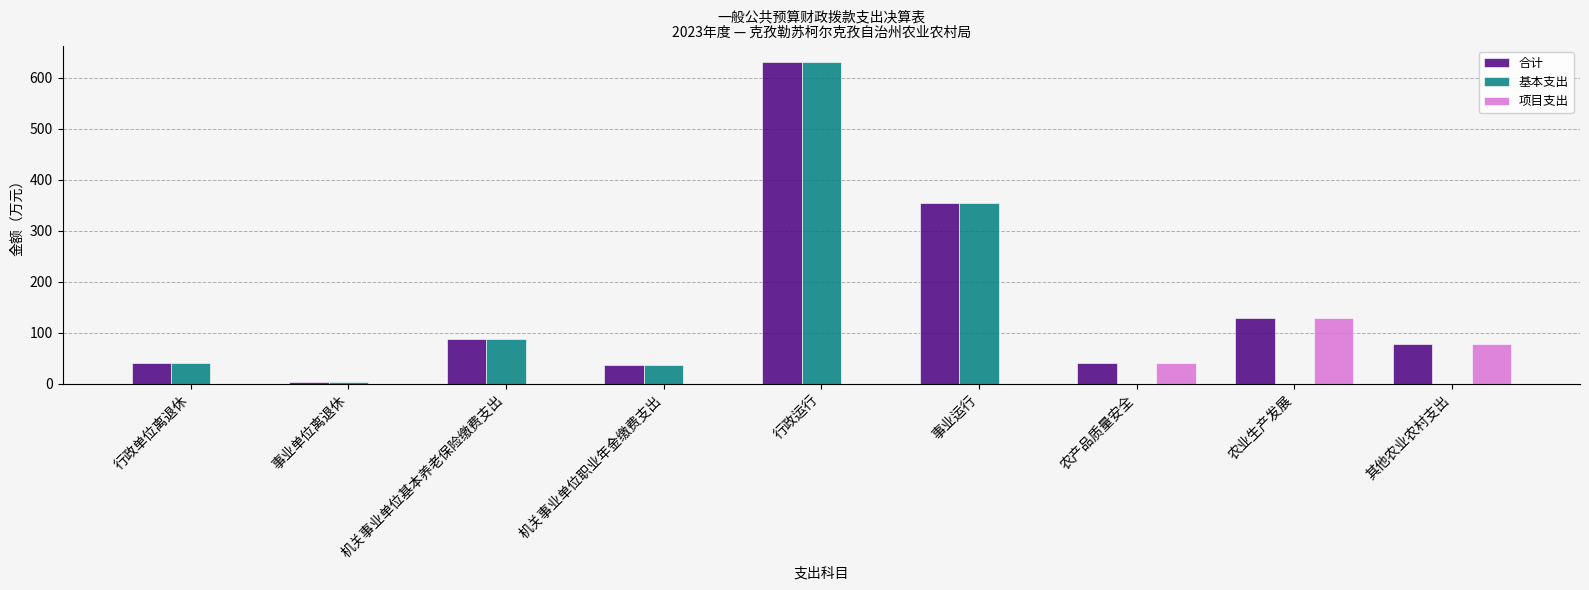

At which label does 项目支出 reach its peak?

农业生产发展